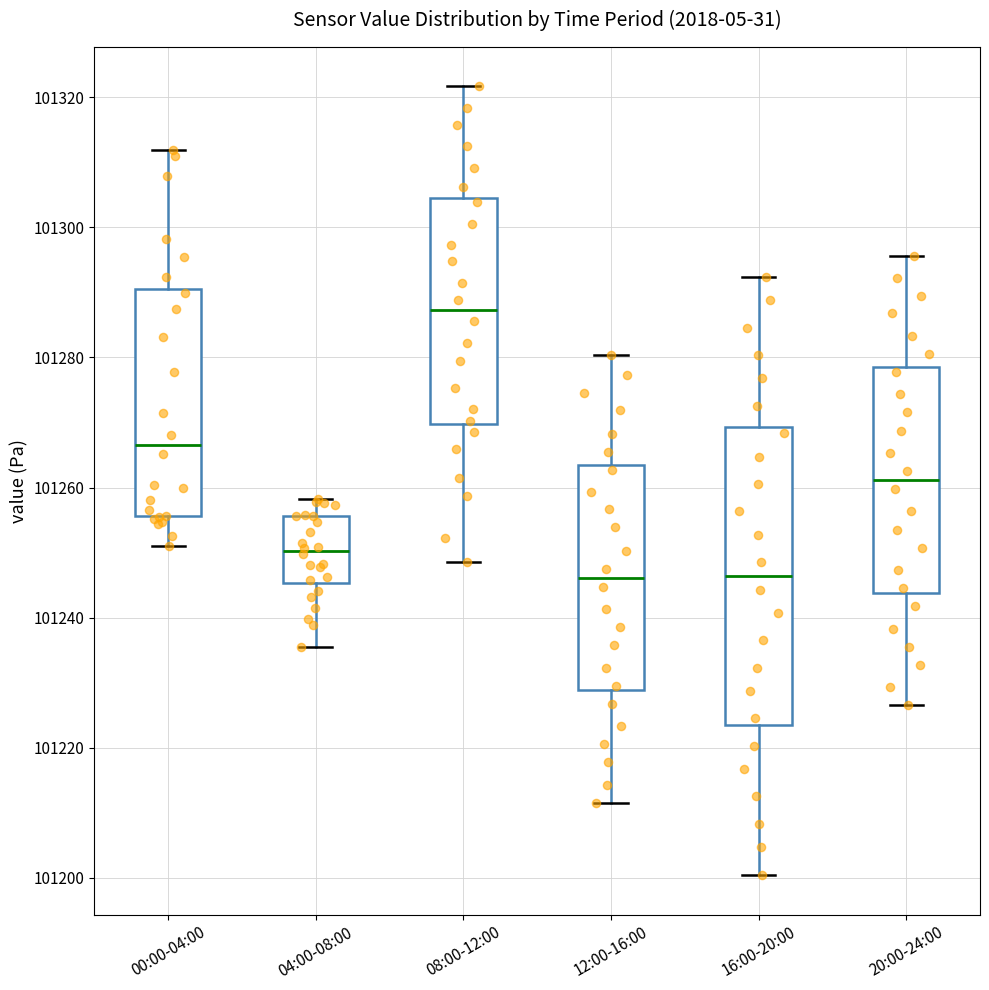

Where is the upper edge of the box for 16:00-20:00 on the y-axis? The values are not printed on the chart, so give them approximately, as read against the axis.

101270